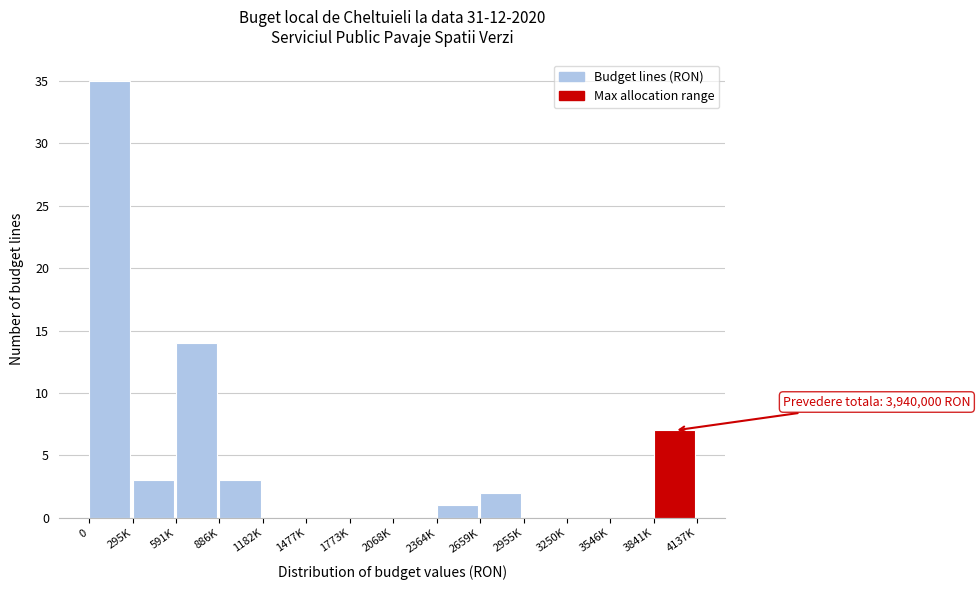

Reading right to left, extract all data points from this chart.

3841K=7	3546K=0	3250K=0	2955K=0	2659K=2	2364K=1	2068K=0	1773K=0	1477K=0	1182K=0	886K=3	591K=14	295K=3	0=35